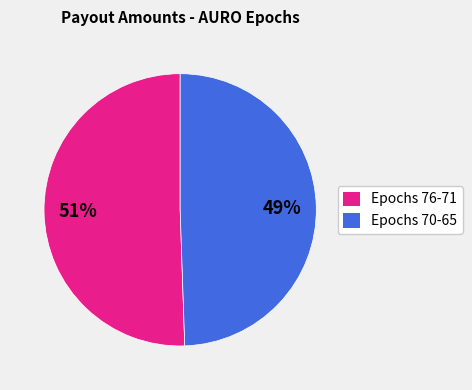

Do Epochs 76-71 and Epochs 70-65 together represent more than half of the pie?

Yes